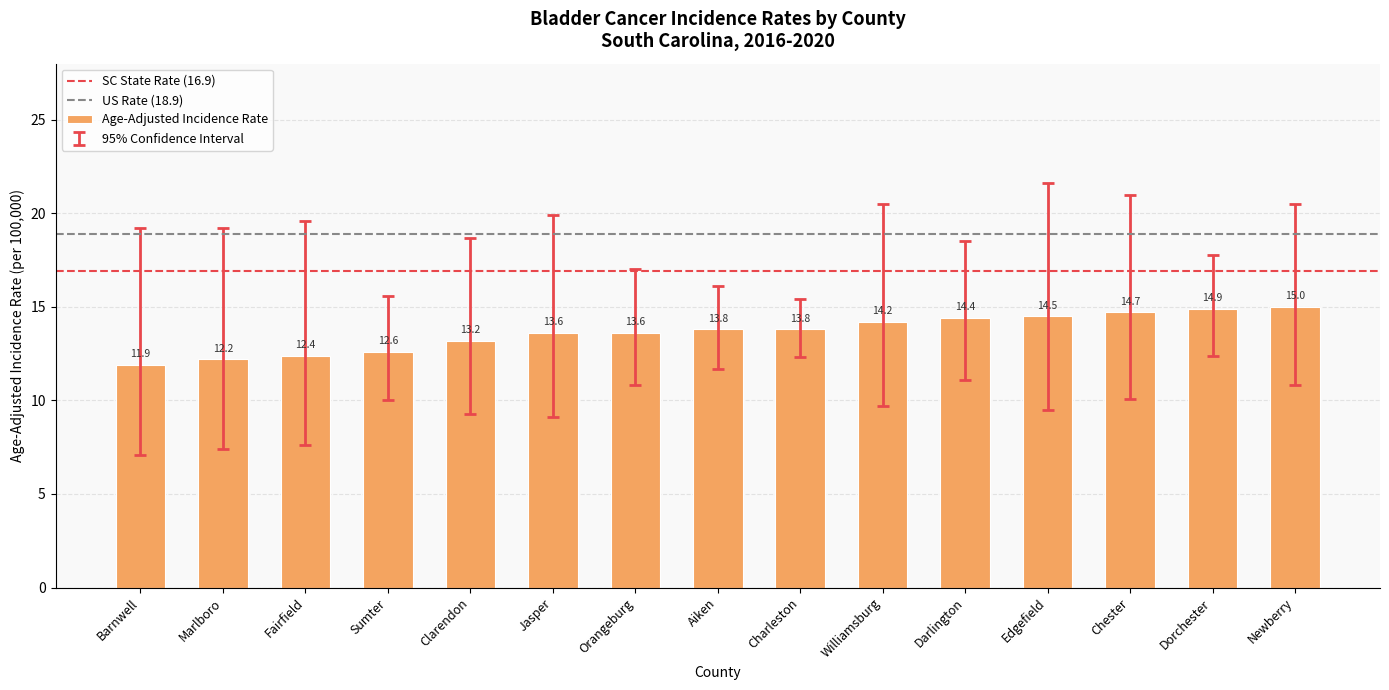

Where does the data first go above 13?

Clarendon